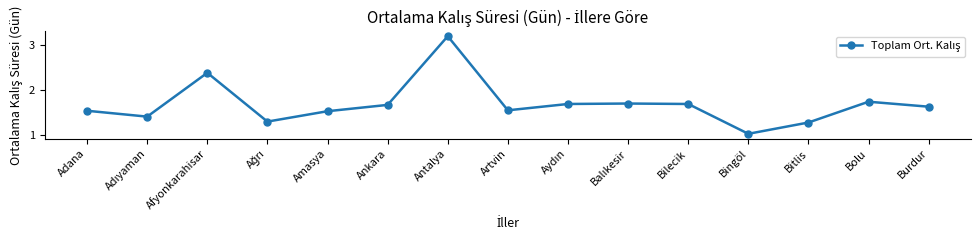

What is the difference between the second highest and second lowest values?

1.1